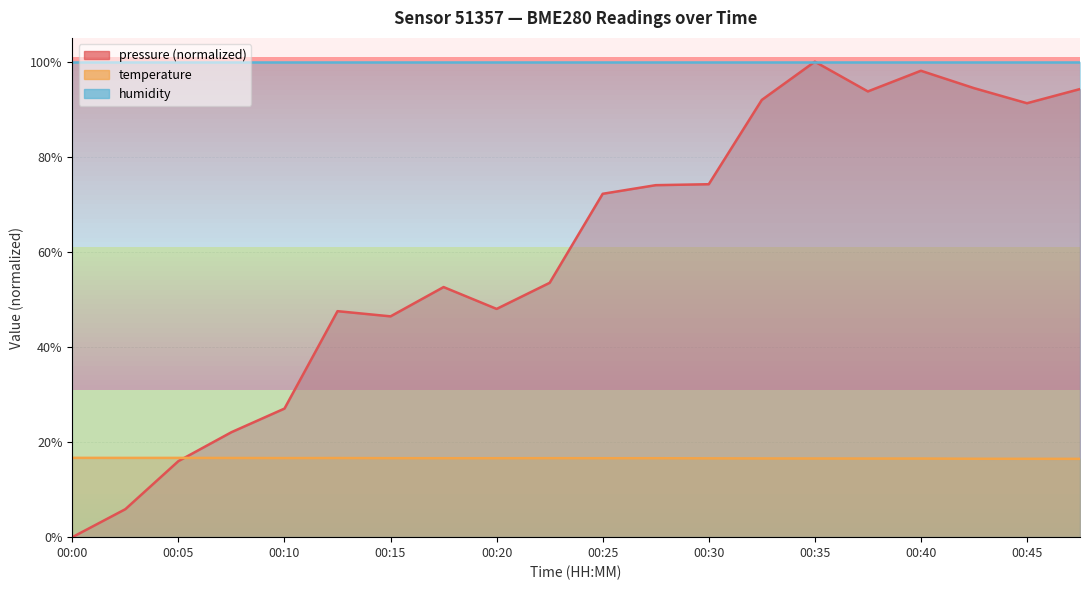

Is it true that pressure equals 102.2 at 00:30?

False